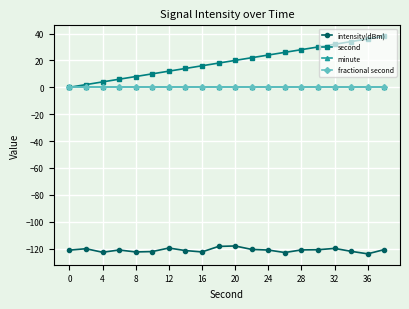

Does the chart have visible grid lines?

Yes